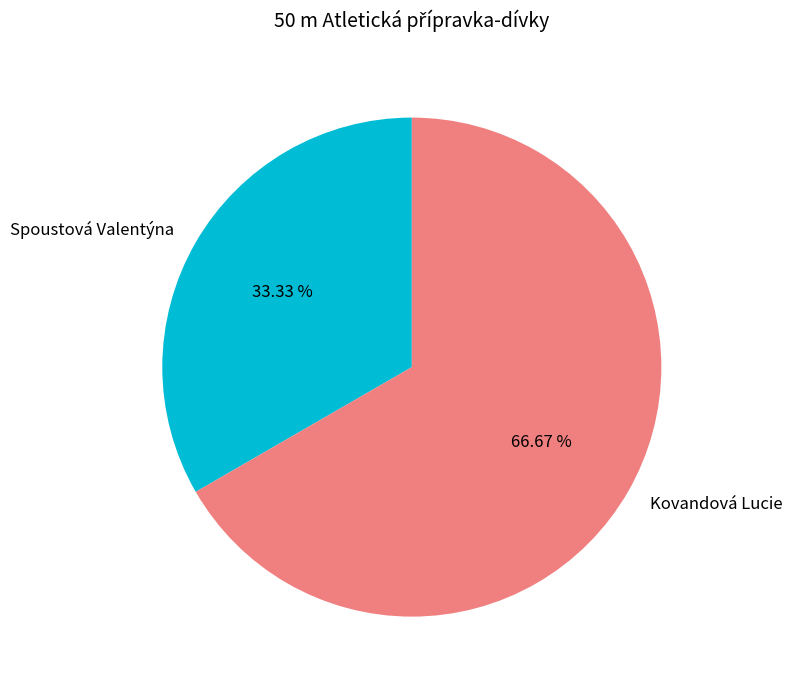

To the nearest percent, what is the average slice percentage?

50%